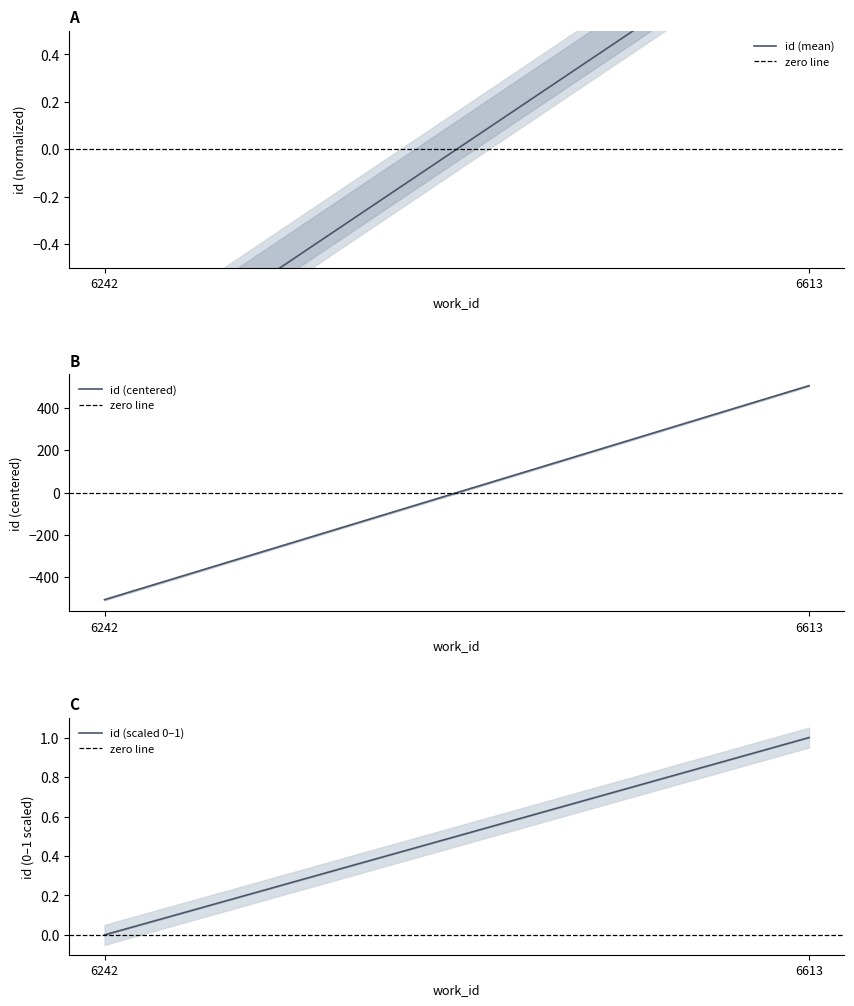

What is the minimum value shown in the chart?

-505.8